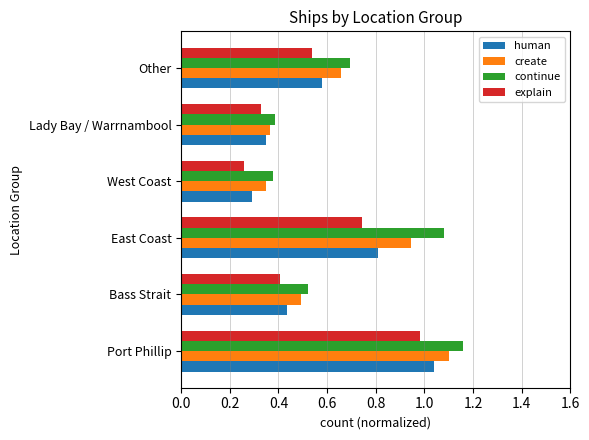

True or false: create has a value of 0.5 at Port Phillip.

False